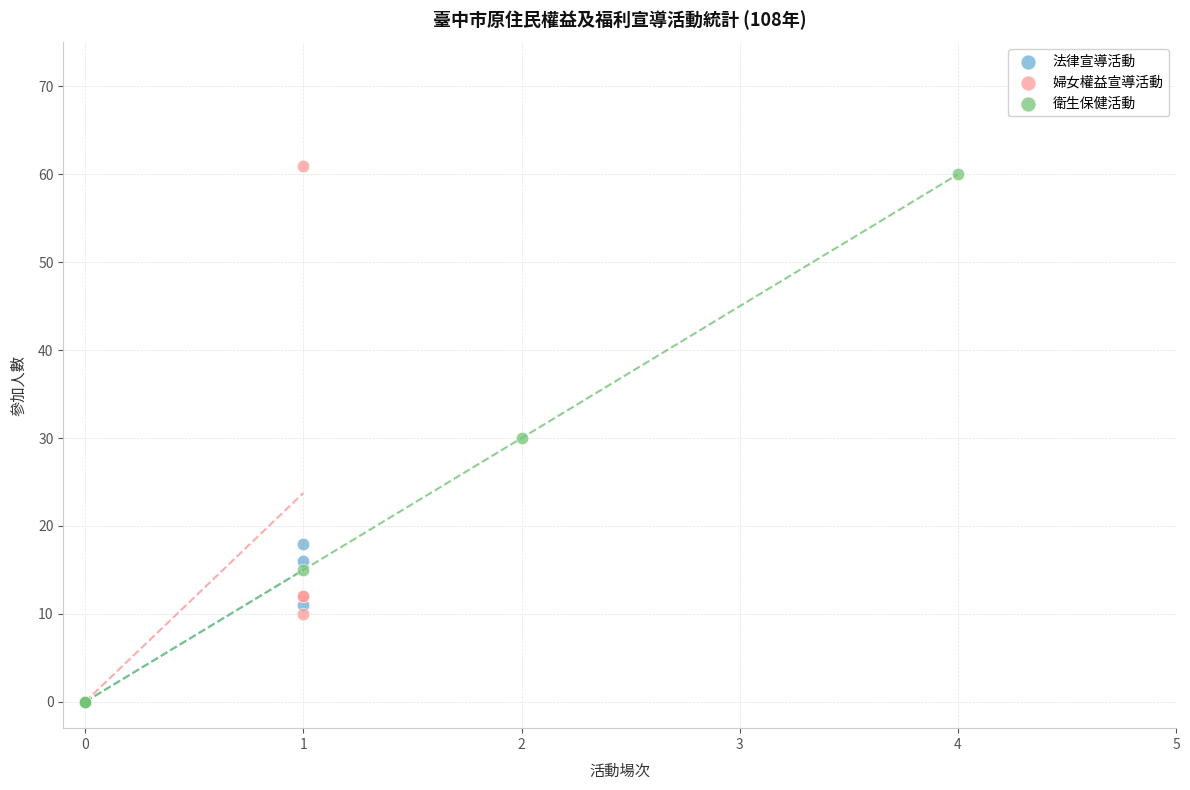

What are all the series names shown in the legend?

法律宣導活動, 婦女權益宣導活動, 衛生保健活動